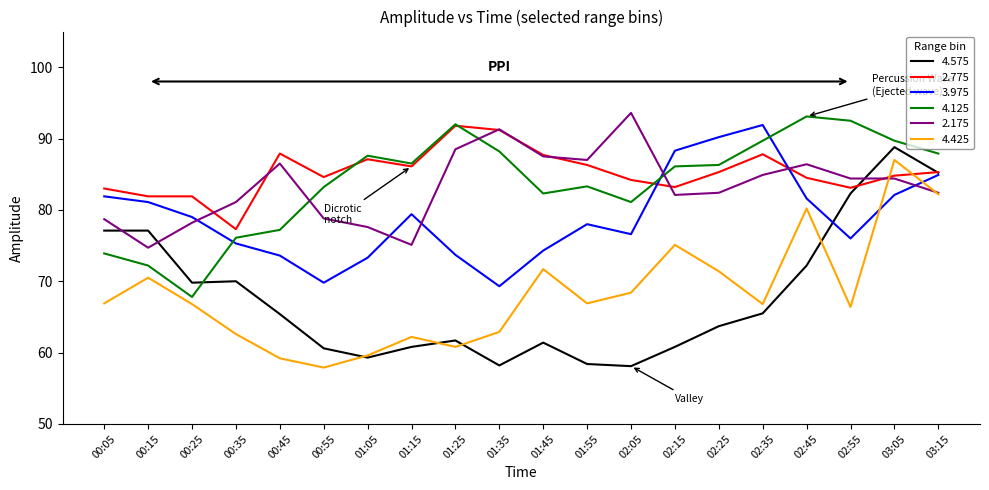

Where is the first local minimum for 4.125?

00:25